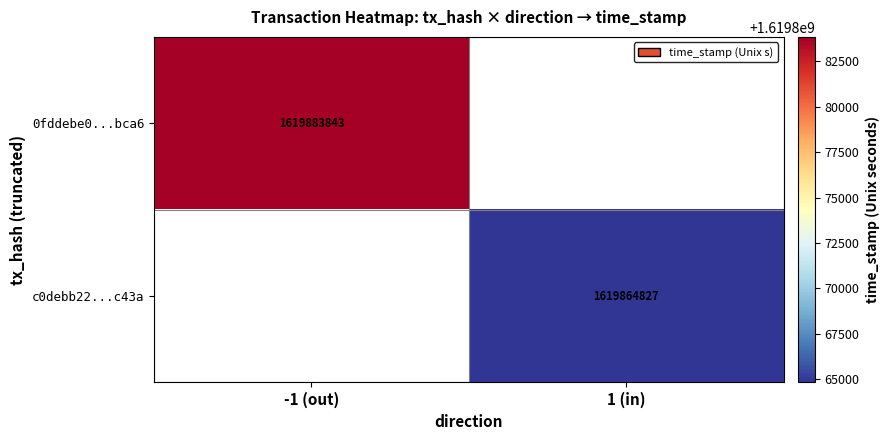

Which label corresponds to the smallest value in the chart?

1 (in)